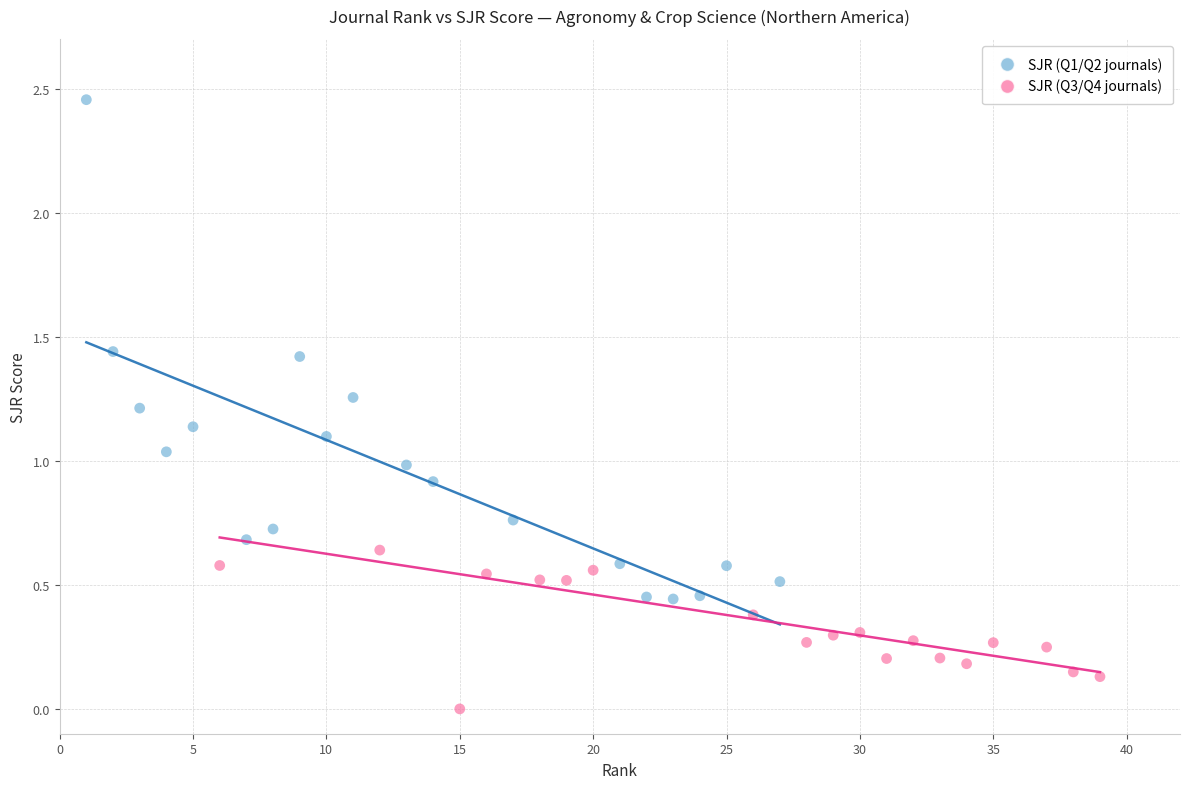

Which series has the largest Y range (max minus min)?

SJR (Q1/Q2 journals)